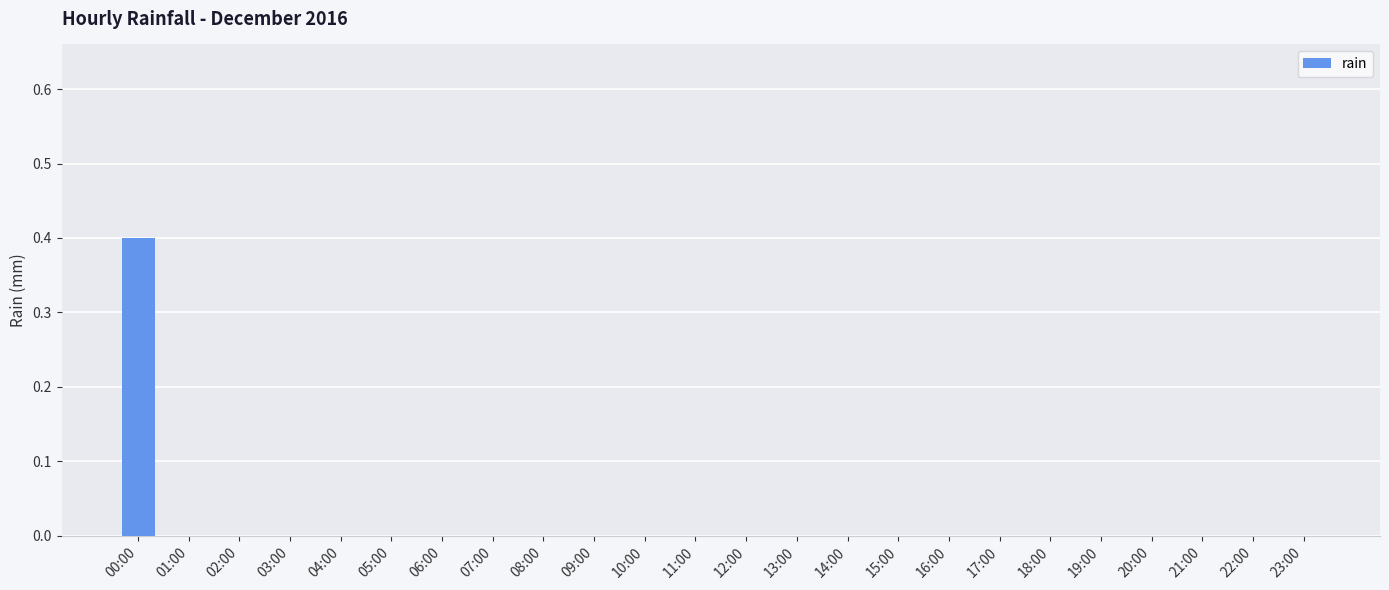

What is the sum of all values?

0.4